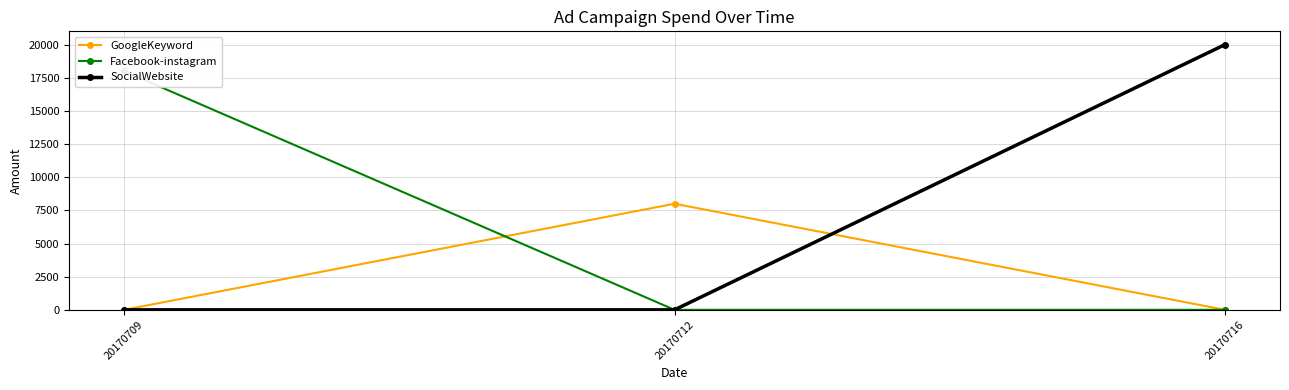

Which series changed the most between 20170709 and 20170716?

SocialWebsite